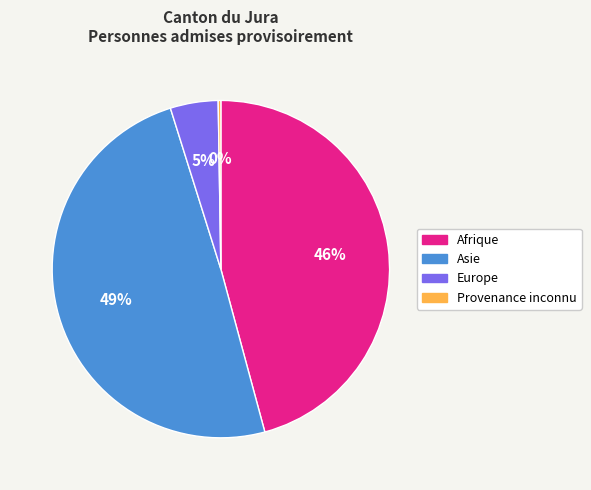

Is Asie the majority of the pie?

No